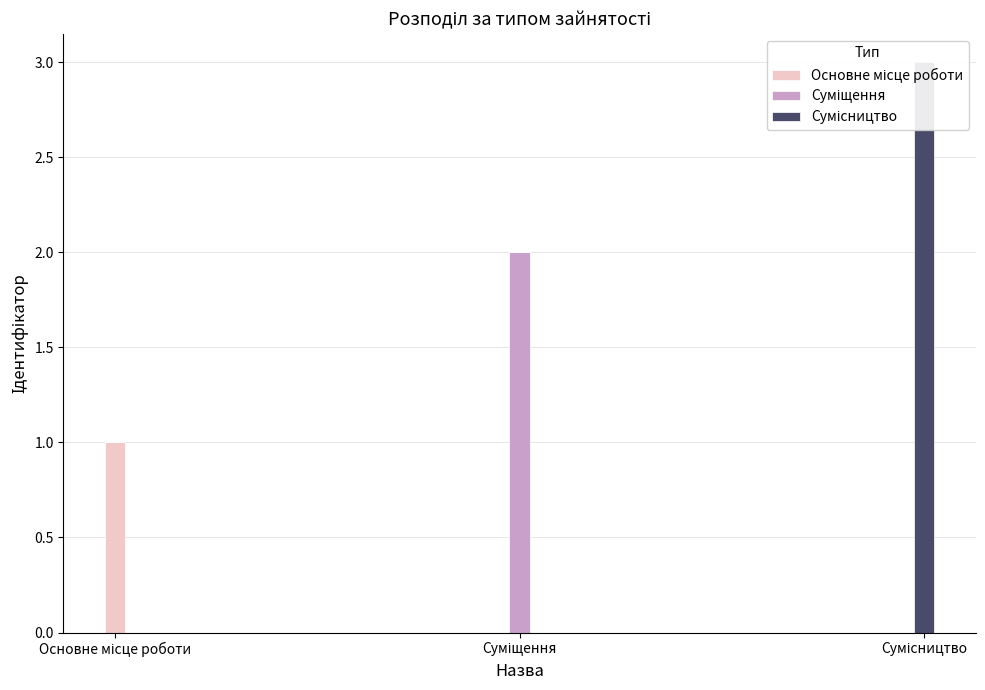

List the series in order of their overall mean, highest first.

Сумісництво, Суміщення, Основне місце роботи